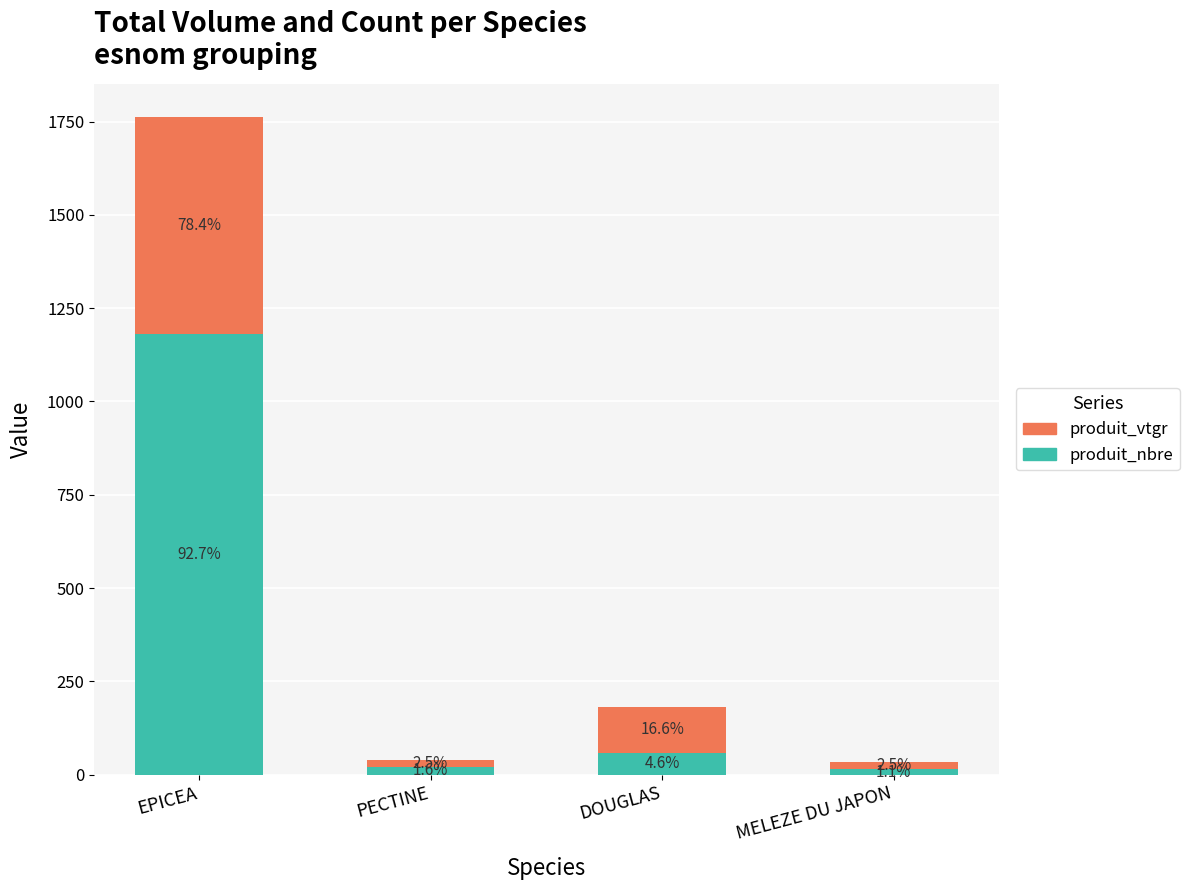

Does the chart contain any negative values?

No